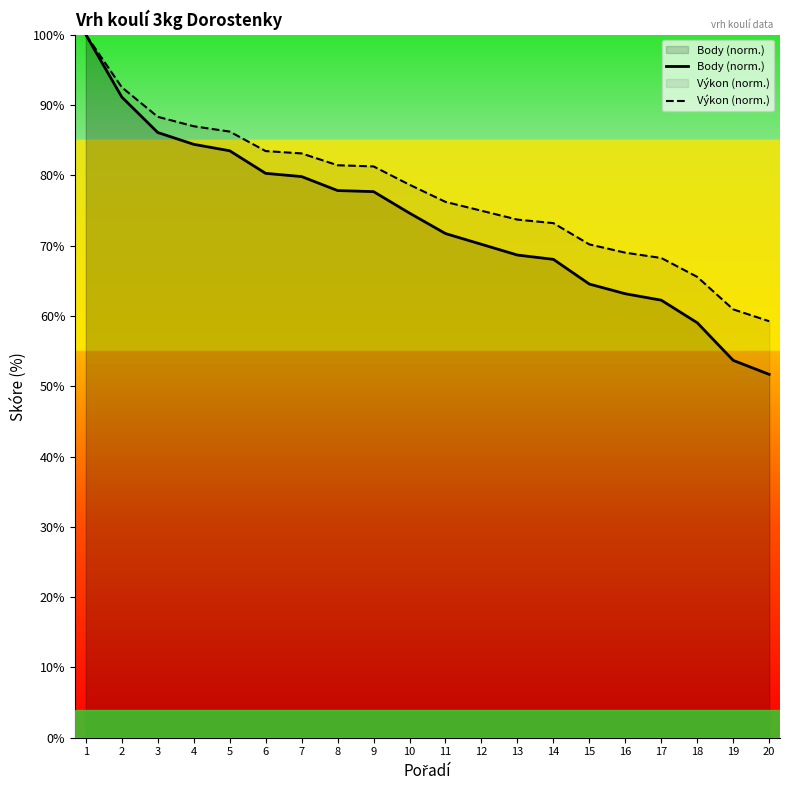

Reading left to right, what are all the values shown in this chart?

Body (norm.): 1=100.0	2=91.1	3=86.1	4=84.4	5=83.5	6=80.3	7=79.8	8=77.8	9=77.7	10=74.6	11=71.7	12=70.2	13=68.7	14=68.0	15=64.5	16=63.1	17=62.2	18=59.0	19=53.7	20=51.7
Výkon (norm.): 1=100.0	2=92.5	3=88.3	4=87.0	5=86.2	6=83.4	7=83.1	8=81.4	9=81.3	10=78.7	11=76.2	12=75.0	13=73.7	14=73.2	15=70.2	16=69.0	17=68.2	18=65.5	19=60.9	20=59.2